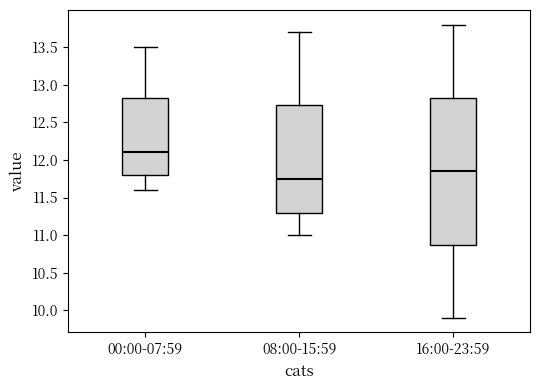

Reading left to right, transcribe this box plot: for each box, give where its median line is, the range the box spans, and where its two whiskers end, as read against the y-axis. The values are not printed on the chart, so give them approximately, as read against the axis.

00:00-07:59: median 12.10, box 11.80 to 12.85, whiskers 11.60 to 13.50
08:00-15:59: median 11.75, box 11.30 to 12.75, whiskers 11.00 to 13.70
16:00-23:59: median 11.85, box 10.90 to 12.85, whiskers 9.90 to 13.80